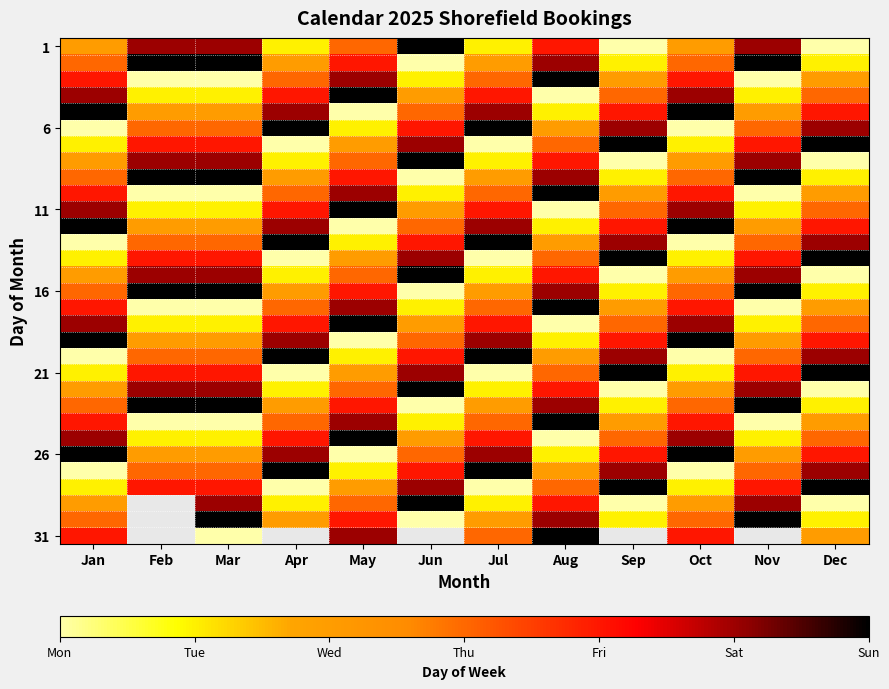

The 21 series shows 5.0 at Jun. True or false?

True